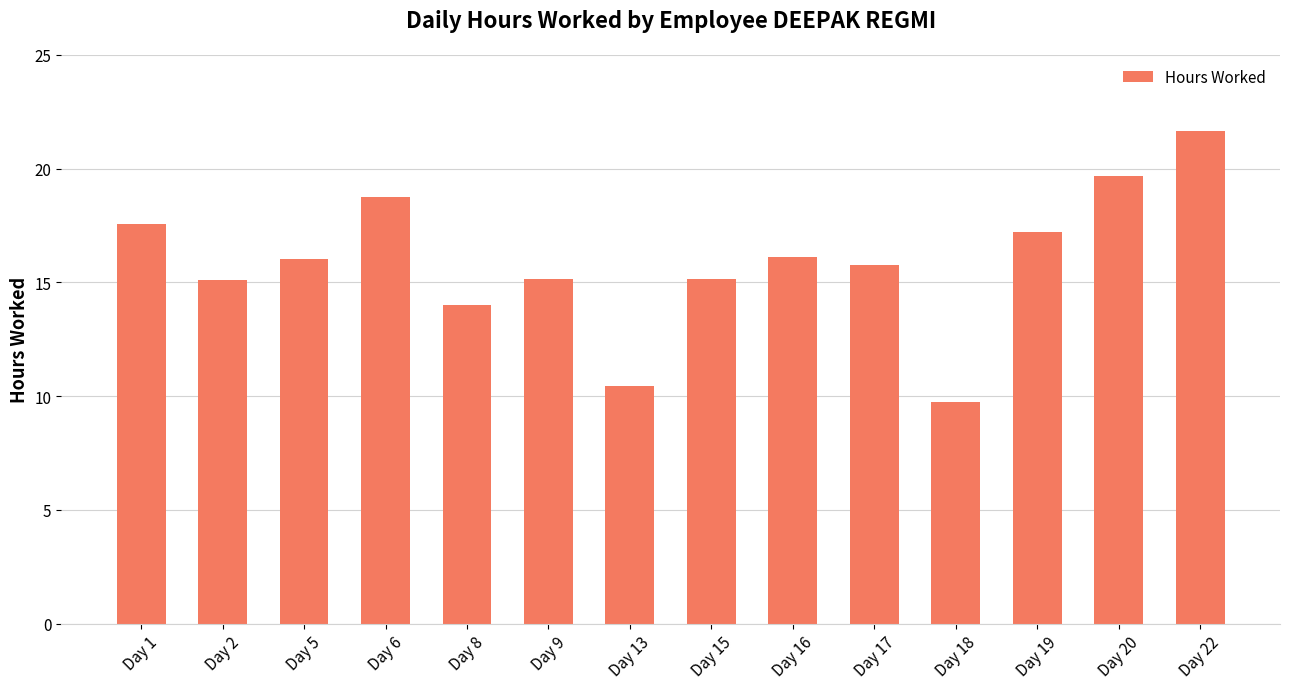

What is the maximum value shown in the chart?

21.7